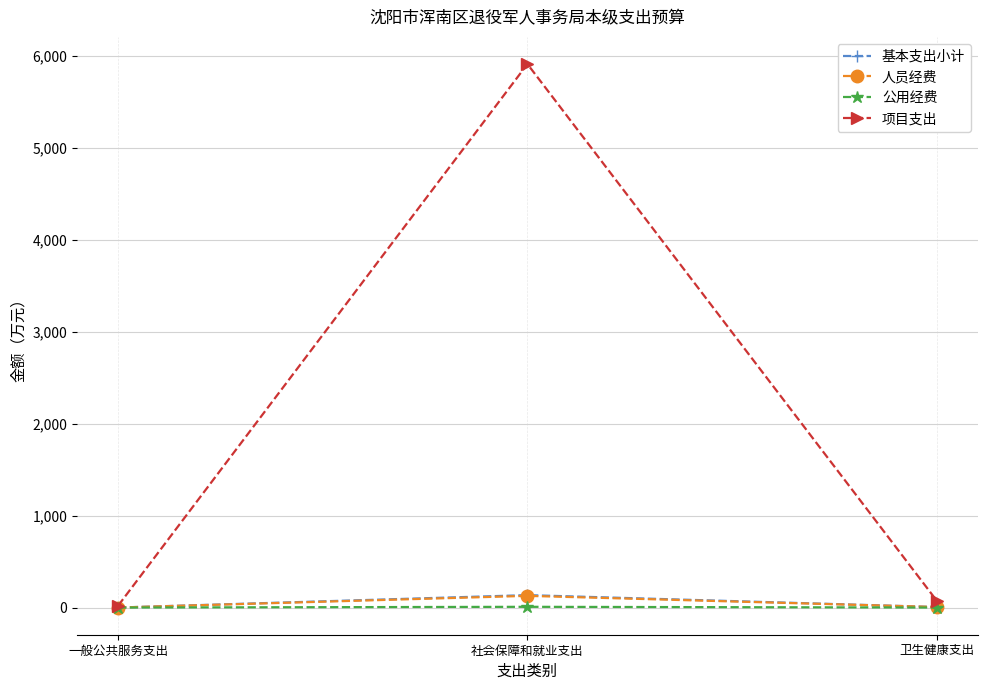

What is the maximum value for 项目支出?

5914.4